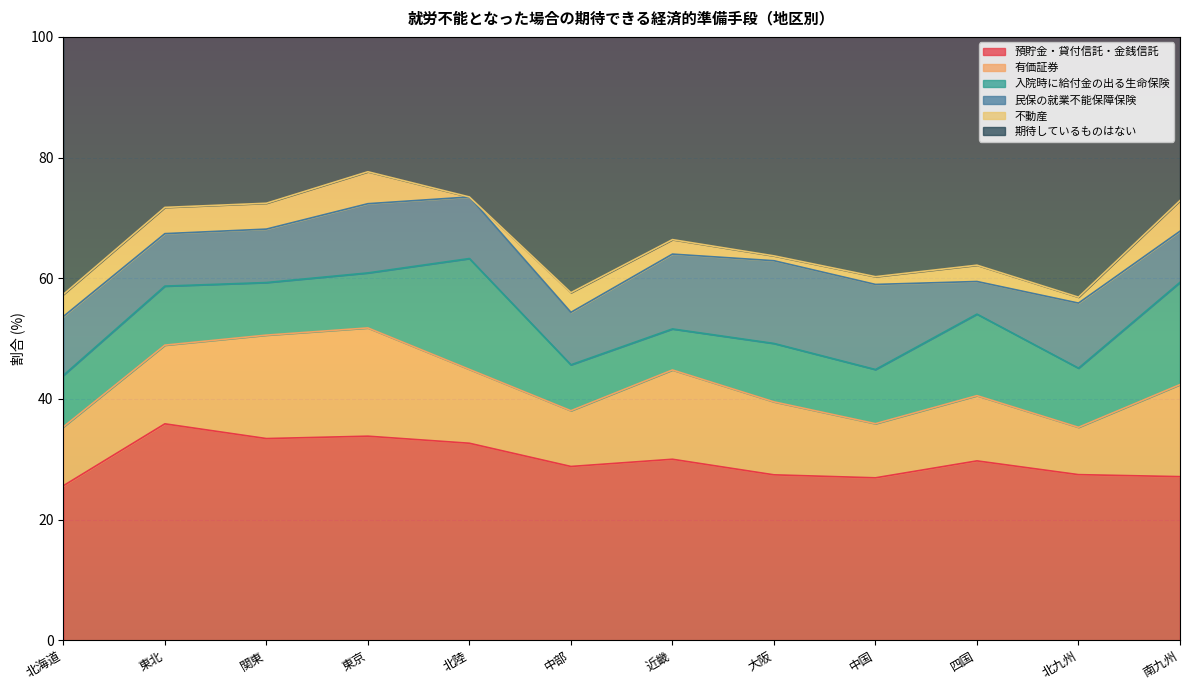

Is it true that 入院時に給付金の出る生命保険 equals 12.6 at 大阪?

False